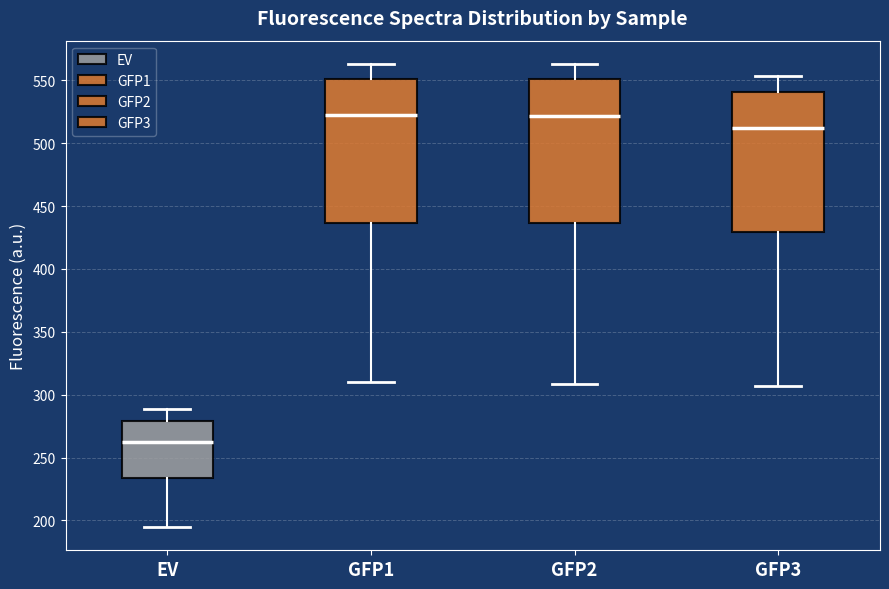

Reading left to right, read every box against the y-axis: the position of its median line, the range the box covers, and the ends of its whiskers. The values are not printed on the chart, so give them approximately, as read against the axis.

EV: median 260, box 235 to 280, whiskers 195 to 290
GFP1: median 525, box 435 to 550, whiskers 310 to 565
GFP2: median 520, box 435 to 550, whiskers 310 to 565
GFP3: median 510, box 430 to 540, whiskers 305 to 555